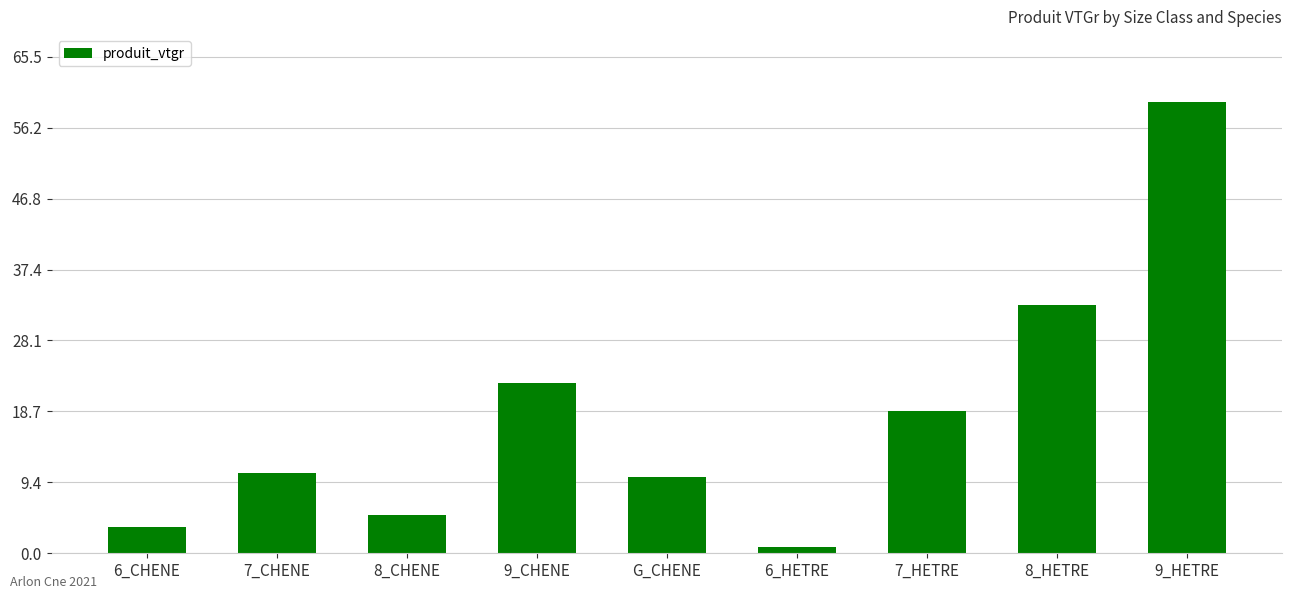

What is the sum of the values at 8_HETRE and 9_HETRE?

92.3